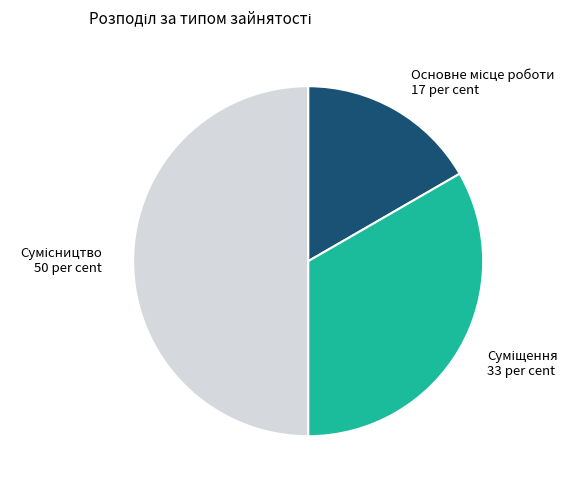

Do Сумісництво and Основне місце роботи together represent more than half of the pie?

Yes